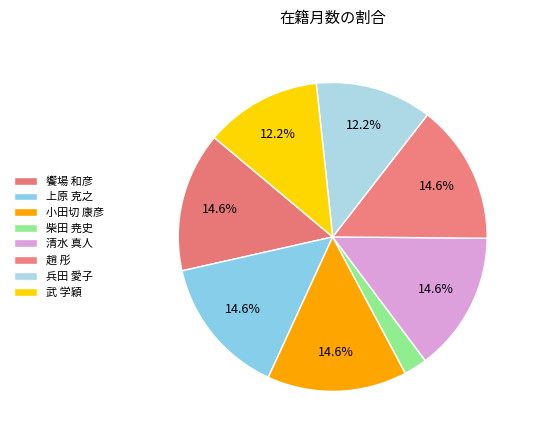

Is it true that 小田切 康彦 is 15% of the pie?

True